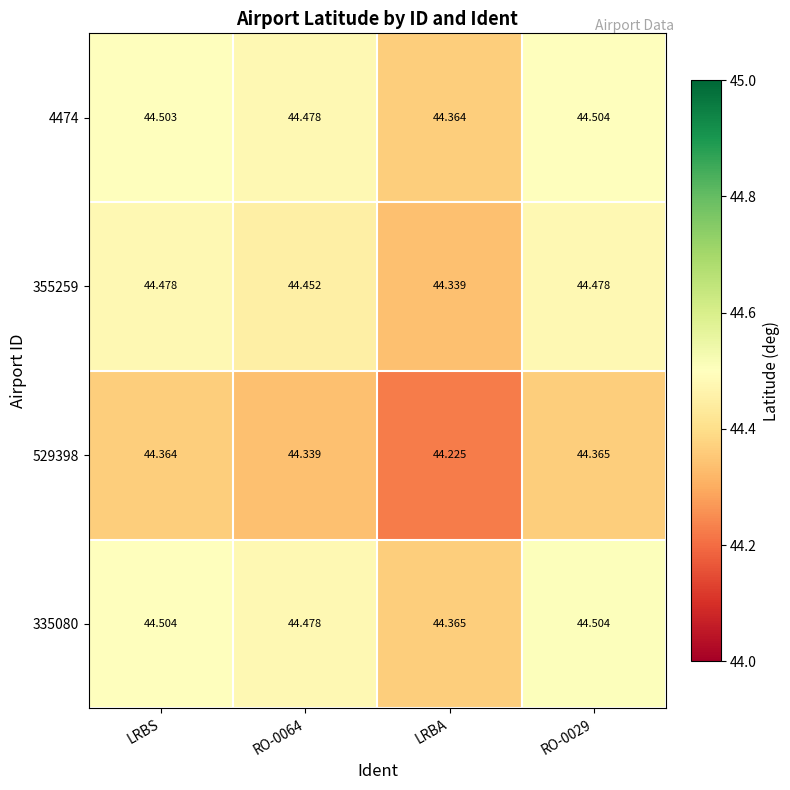

Where is 529398 nearest to the value 44?

LRBA